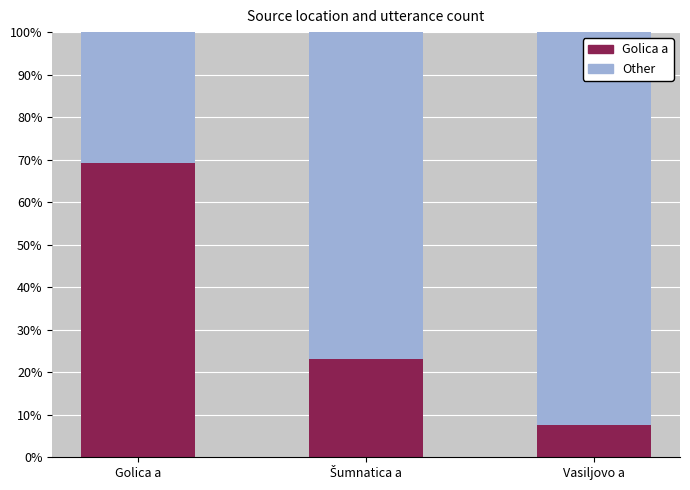

What are all the series names shown in the legend?

Golica a, Other